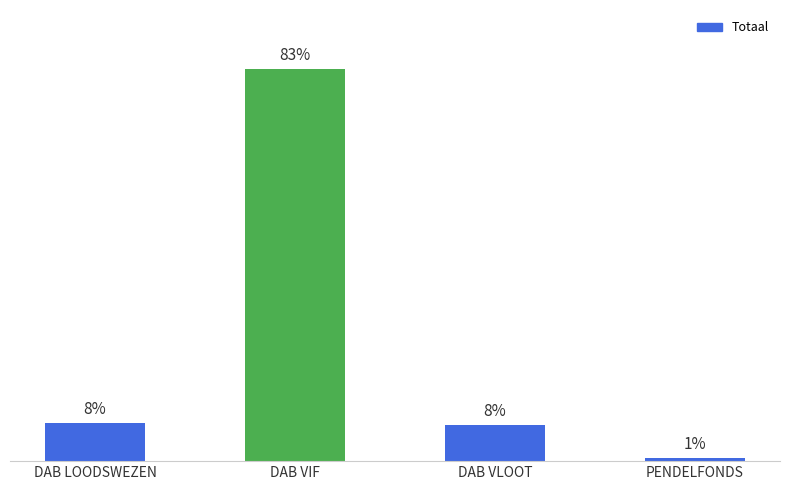

What is the approximate value at DAB LOODSWEZEN, to the nearest 100?

139900